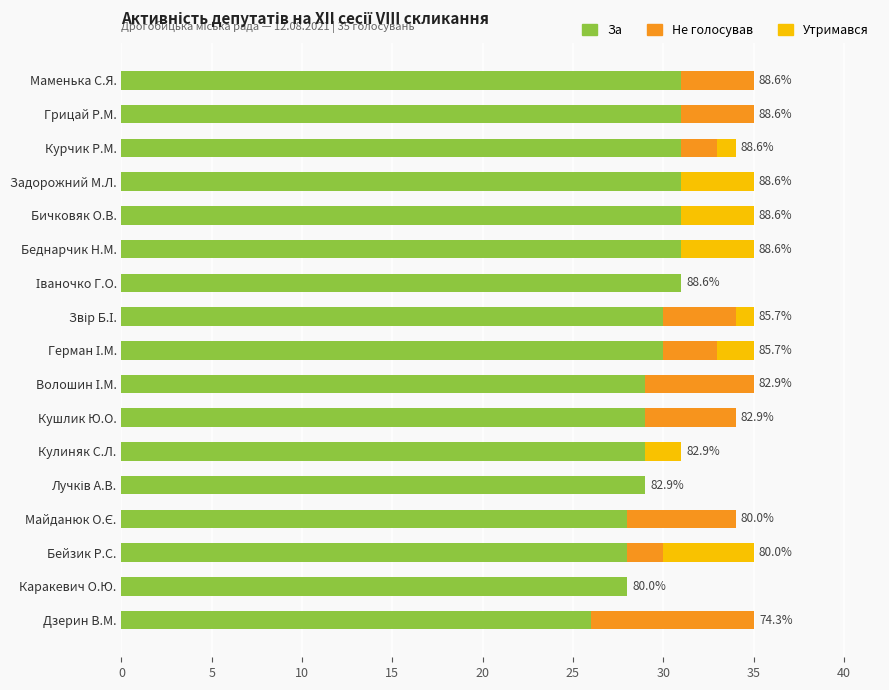

What is the total value across all series at Задорожний М.Л.?

35